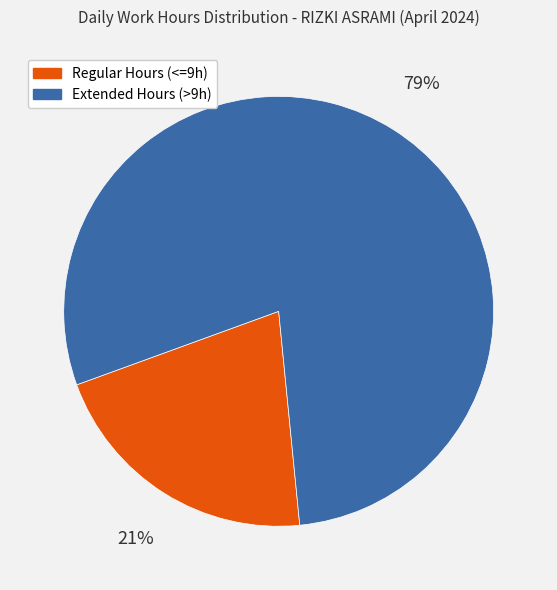

Is there any slice that represents more than half of the pie?

Yes